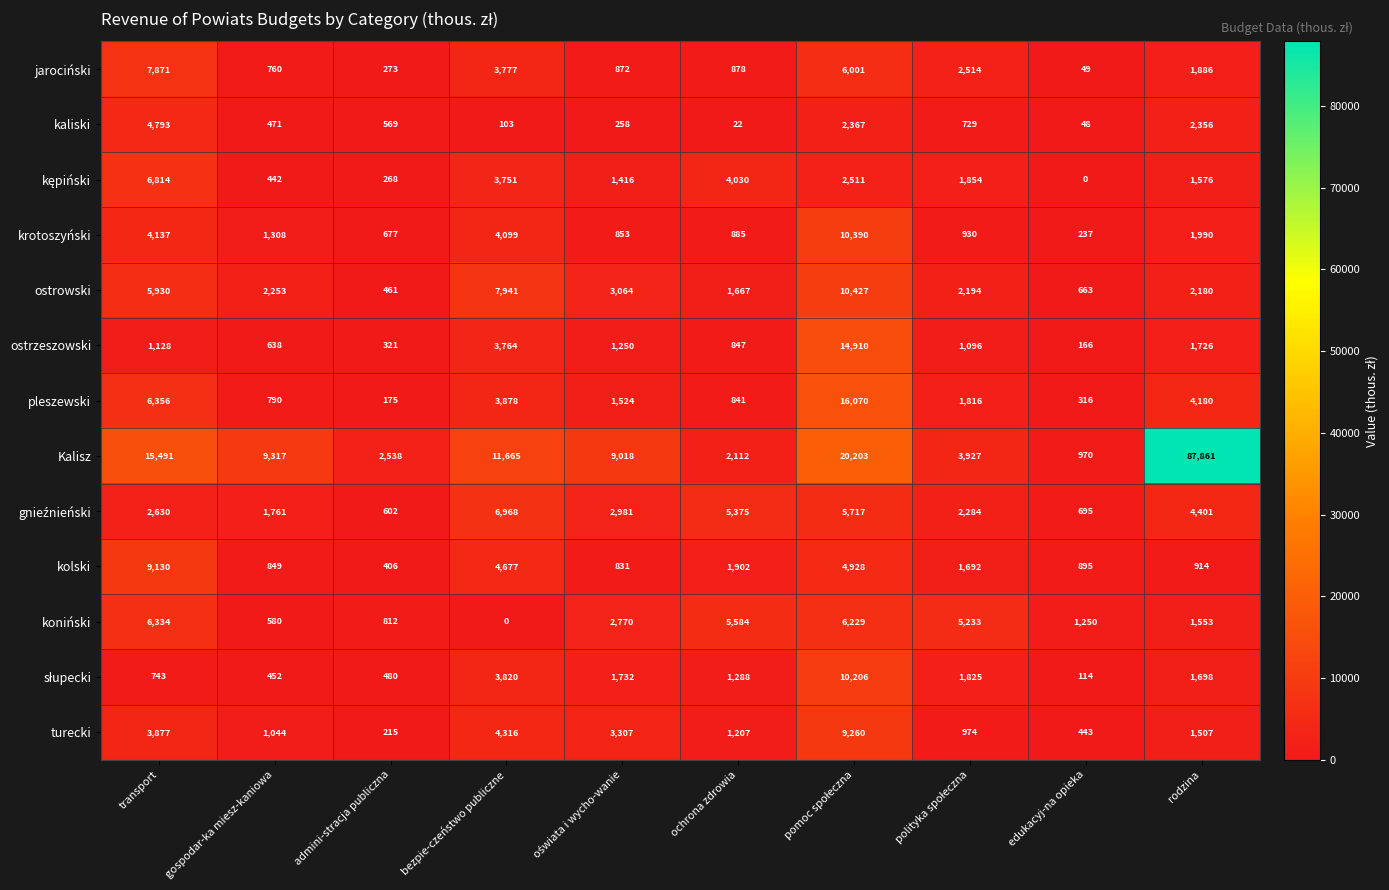

Where does the jarociński series first go above 1886?

transport